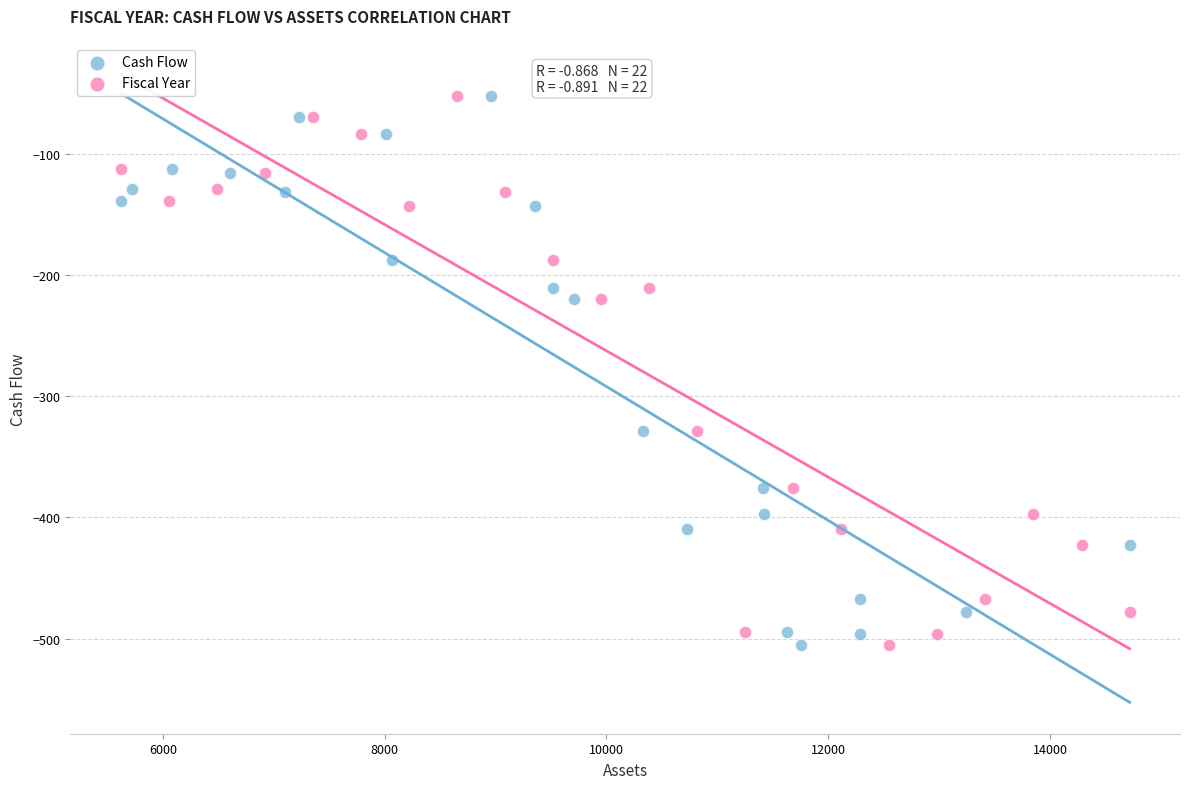

What are all the series names shown in the legend?

Cash Flow, Fiscal Year